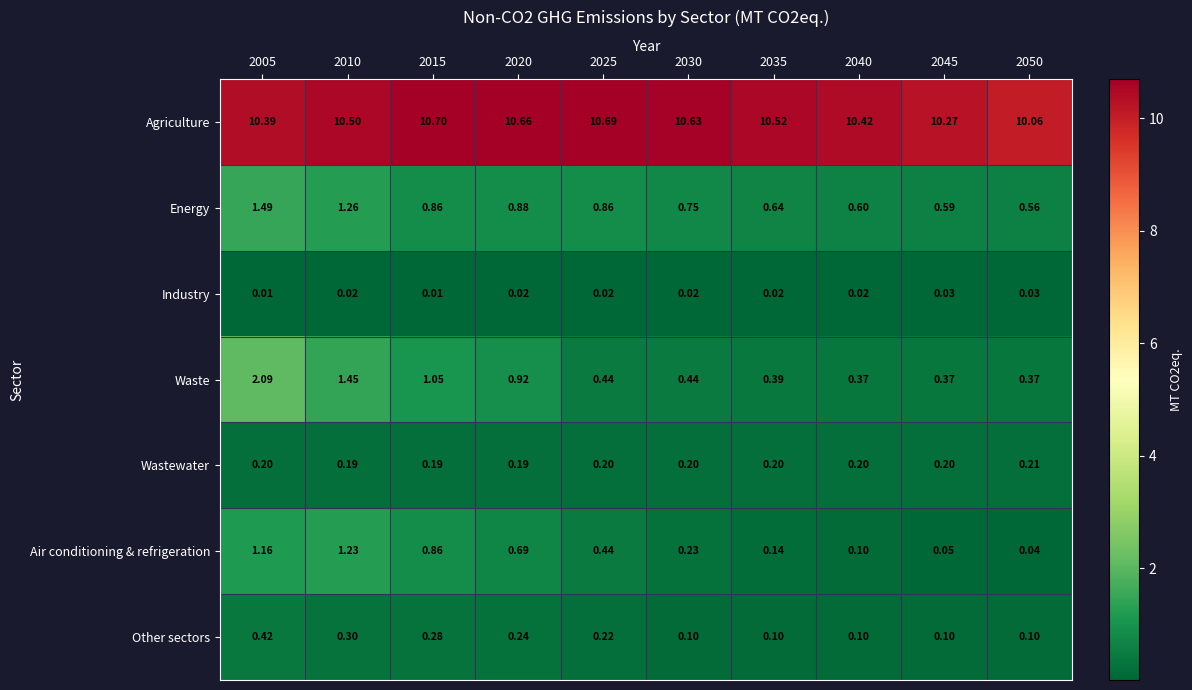

Which series has the widest spread of values?

Waste